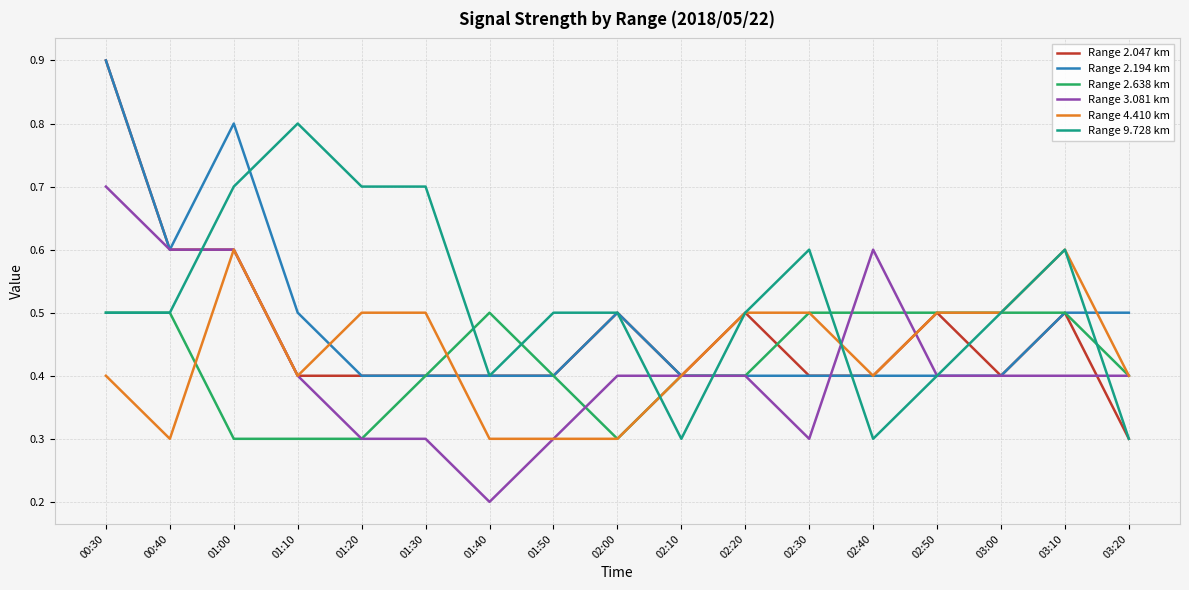

What is the difference between the highest and lowest values at 02:40?

0.3